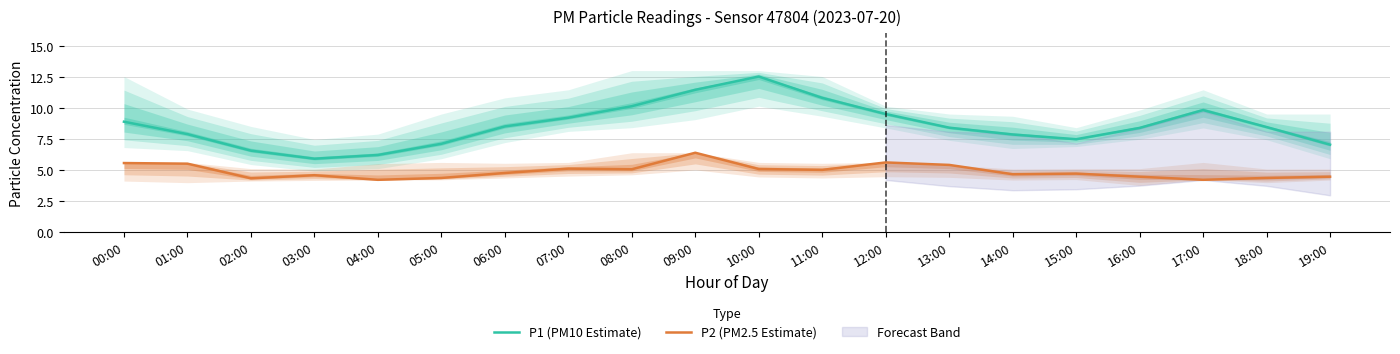

Which series changed the most between 06:00 and 16:00?

P2 (PM2.5 Estimate)